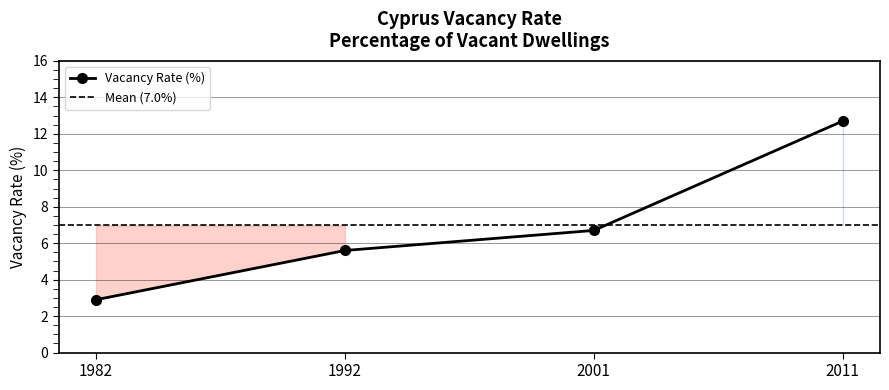

What is the average value?

7.0